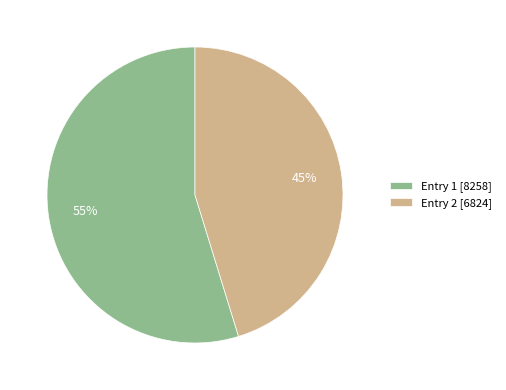

Which category accounts for the majority?

Entry 1 [8258]